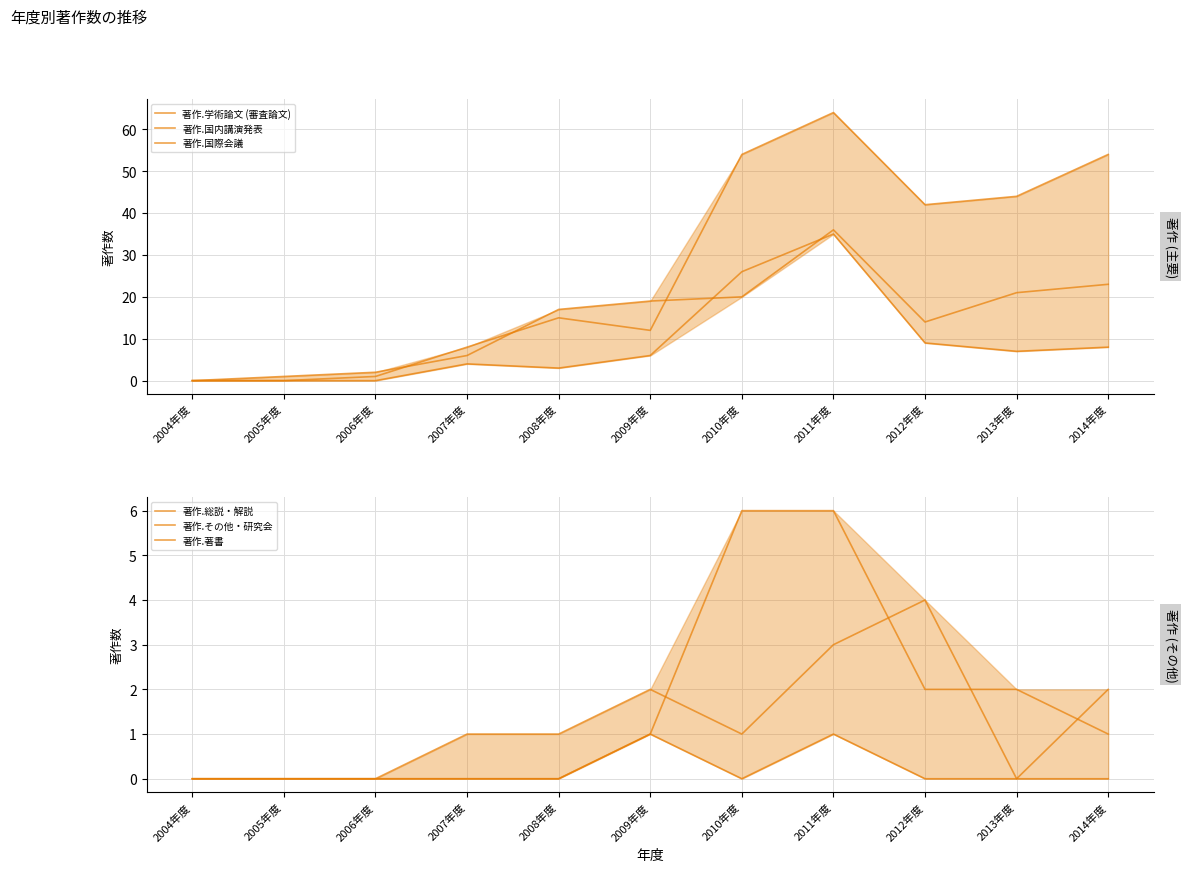

Which category has the highest value in the 著作.国際会議 series?

2011年度